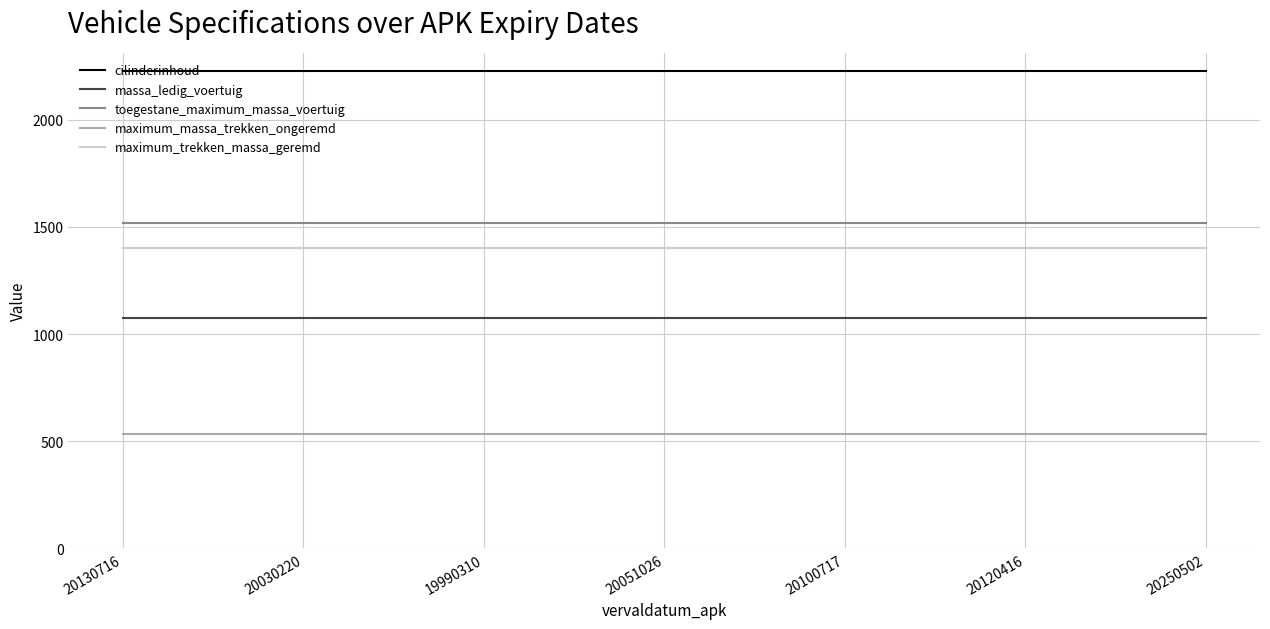

True or false: toegestane_maximum_massa_voertuig and cilinderinhoud cross at least once.

False